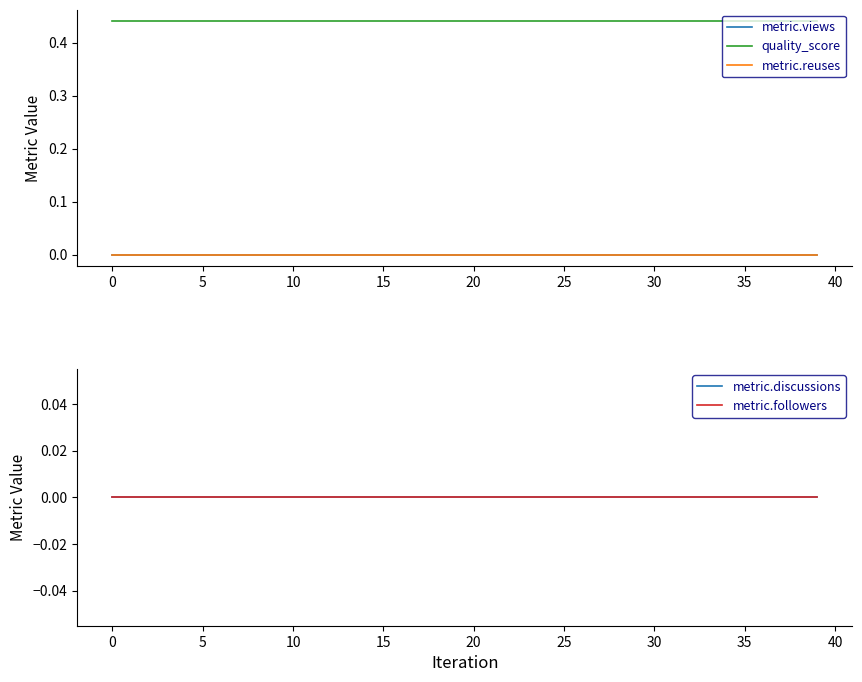

Reading left to right, transcribe all the data shown in this chart.

metric.views: 0.0	0.0	0.0	0.0	0.0	0.0	0.0	0.0	0.0	0.0	0.0	0.0	0.0	0.0	0.0	0.0	0.0	0.0	0.0	0.0	0.0	0.0	0.0	0.0	0.0	0.0	0.0	0.0	0.0	0.0	0.0	0.0	0.0	0.0	0.0	0.0	0.0	0.0	0.0	0.0
quality_score: 0.4	0.4	0.4	0.4	0.4	0.4	0.4	0.4	0.4	0.4	0.4	0.4	0.4	0.4	0.4	0.4	0.4	0.4	0.4	0.4	0.4	0.4	0.4	0.4	0.4	0.4	0.4	0.4	0.4	0.4	0.4	0.4	0.4	0.4	0.4	0.4	0.4	0.4	0.4	0.4
metric.reuses: 0.0	0.0	0.0	0.0	0.0	0.0	0.0	0.0	0.0	0.0	0.0	0.0	0.0	0.0	0.0	0.0	0.0	0.0	0.0	0.0	0.0	0.0	0.0	0.0	0.0	0.0	0.0	0.0	0.0	0.0	0.0	0.0	0.0	0.0	0.0	0.0	0.0	0.0	0.0	0.0
metric.discussions: 0.0	0.0	0.0	0.0	0.0	0.0	0.0	0.0	0.0	0.0	0.0	0.0	0.0	0.0	0.0	0.0	0.0	0.0	0.0	0.0	0.0	0.0	0.0	0.0	0.0	0.0	0.0	0.0	0.0	0.0	0.0	0.0	0.0	0.0	0.0	0.0	0.0	0.0	0.0	0.0
metric.followers: 0.0	0.0	0.0	0.0	0.0	0.0	0.0	0.0	0.0	0.0	0.0	0.0	0.0	0.0	0.0	0.0	0.0	0.0	0.0	0.0	0.0	0.0	0.0	0.0	0.0	0.0	0.0	0.0	0.0	0.0	0.0	0.0	0.0	0.0	0.0	0.0	0.0	0.0	0.0	0.0